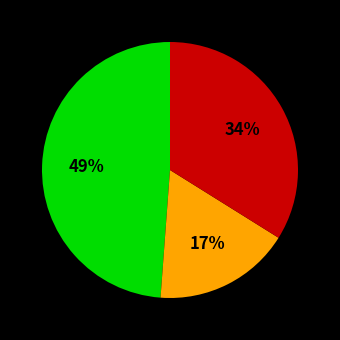

Is there a majority slice in this chart?

No